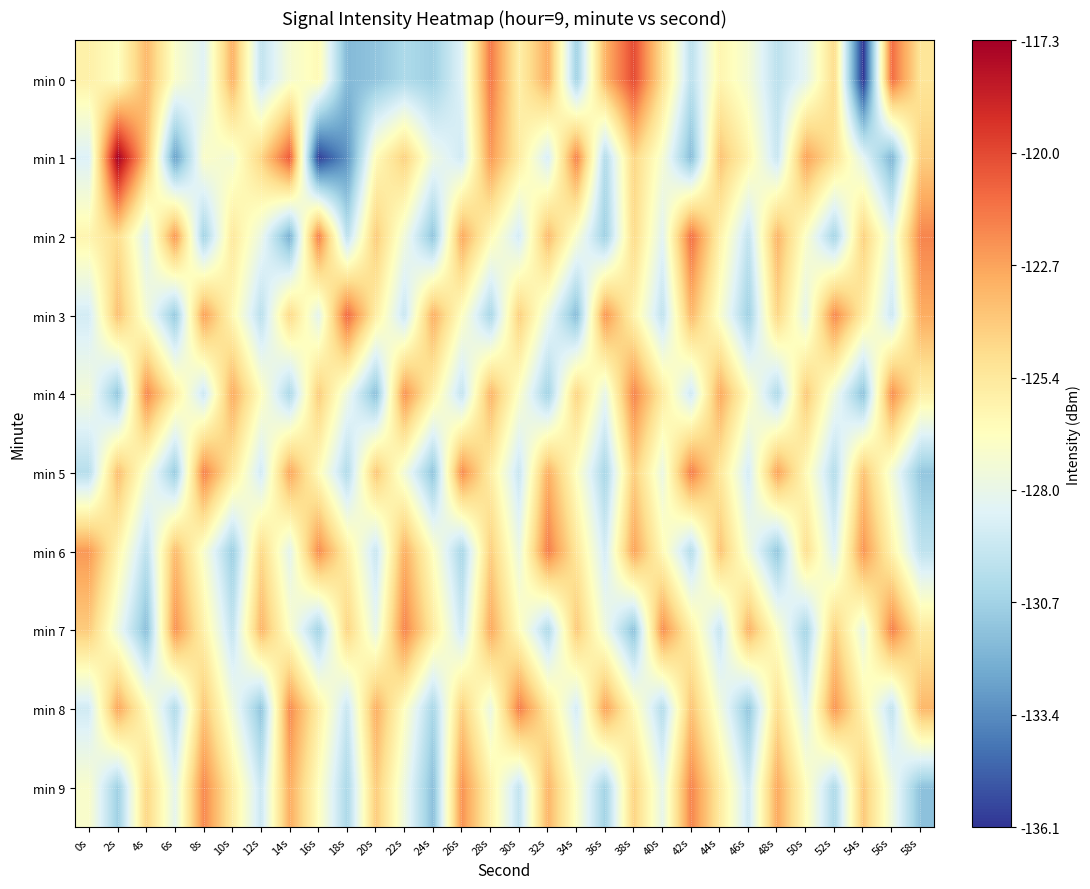

Rank the series at 46s from lowest to highest value.

min 8, min 3, min 2, min 9, min 5, min 6, min 0, min 4, min 1, min 7